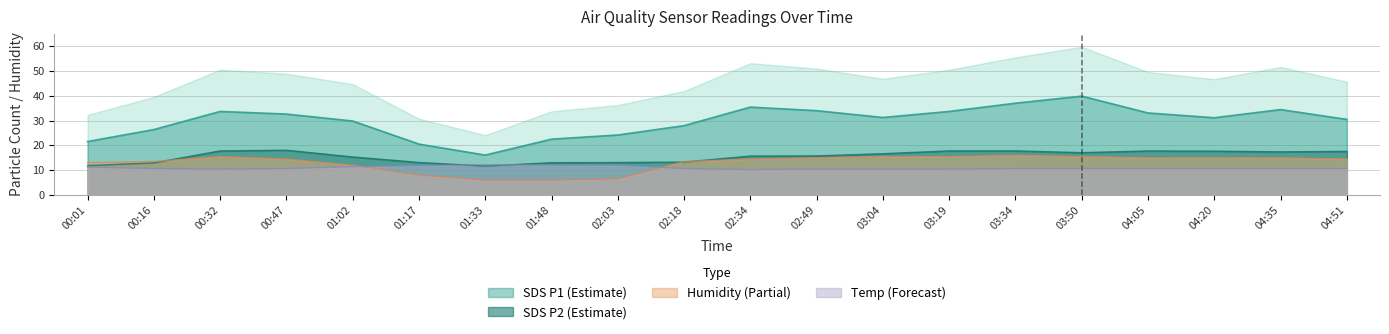

Which label corresponds to the smallest value in the chart?

01:33